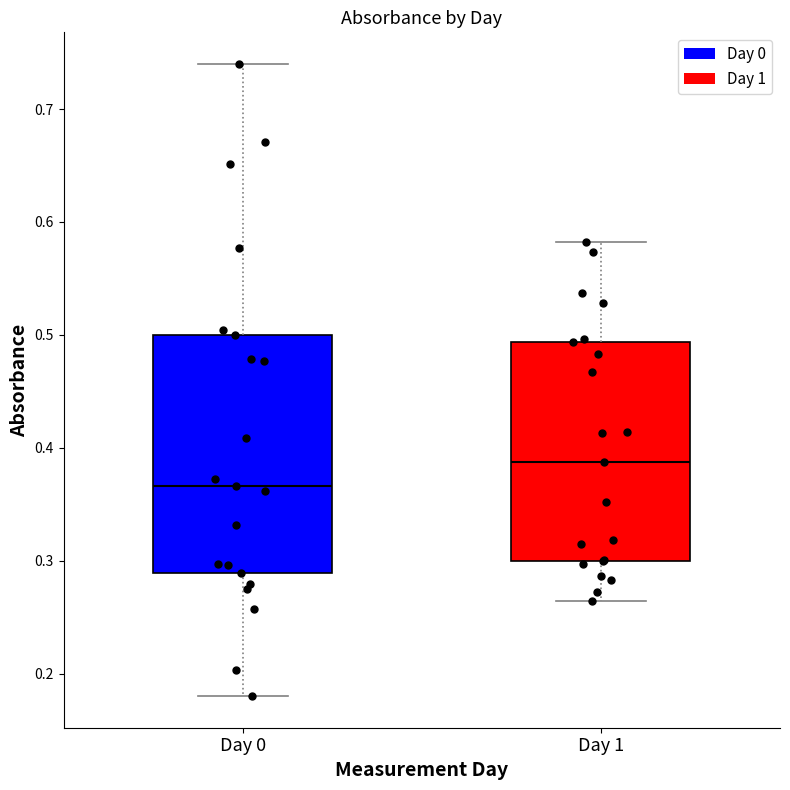

Where does the median line of the box for Day 0 sit on the y-axis? The values are not printed on the chart, so give them approximately, as read against the axis.

0.37